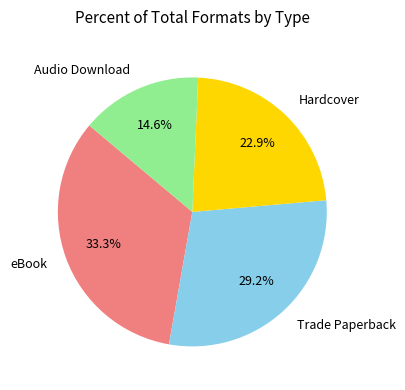

What is the ratio of the value at Audio Download to the value at eBook?

0.4